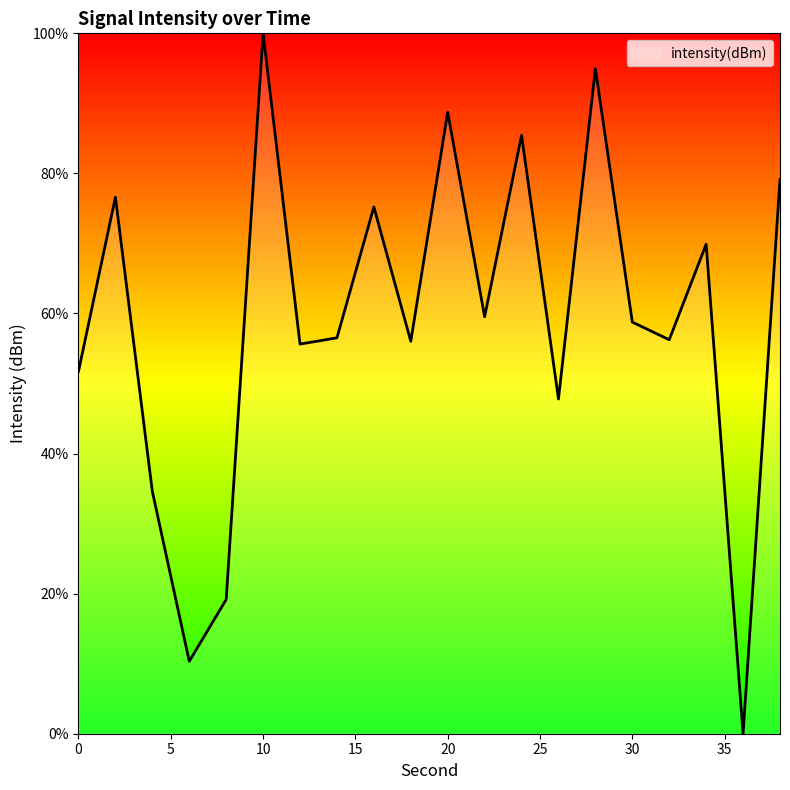

What is the difference between the maximum and minimum values?

100.0